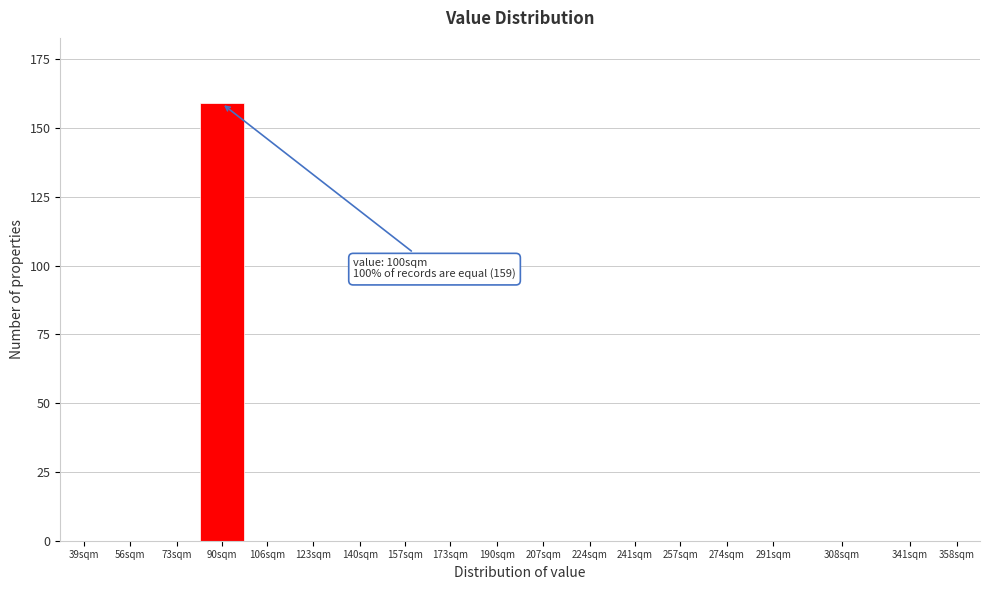

Reading right to left, extract all data points from this chart.

358sqm=0	341sqm=0	308sqm=0	291sqm=0	274sqm=0	257sqm=0	241sqm=0	224sqm=0	207sqm=0	190sqm=0	173sqm=0	157sqm=0	140sqm=0	123sqm=0	106sqm=0	90sqm=159	73sqm=0	56sqm=0	39sqm=0